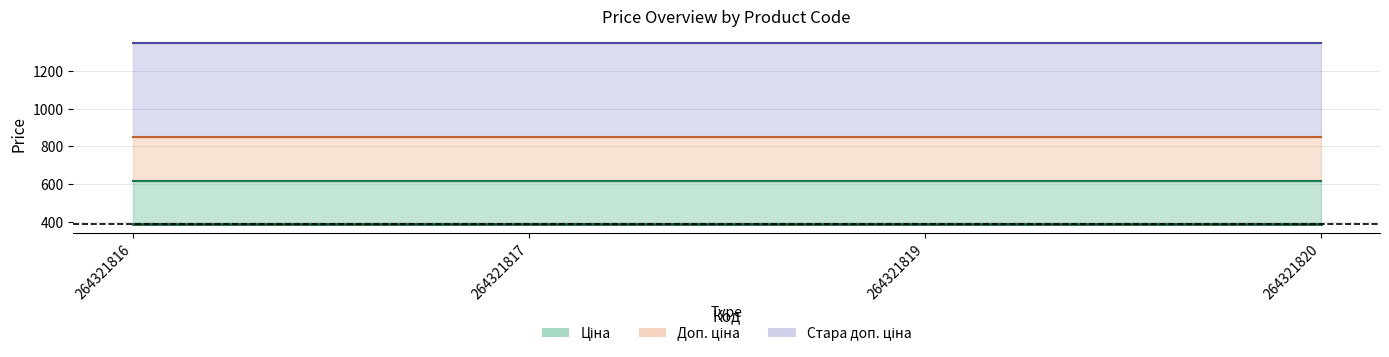

How many lines are shown in the chart?

4